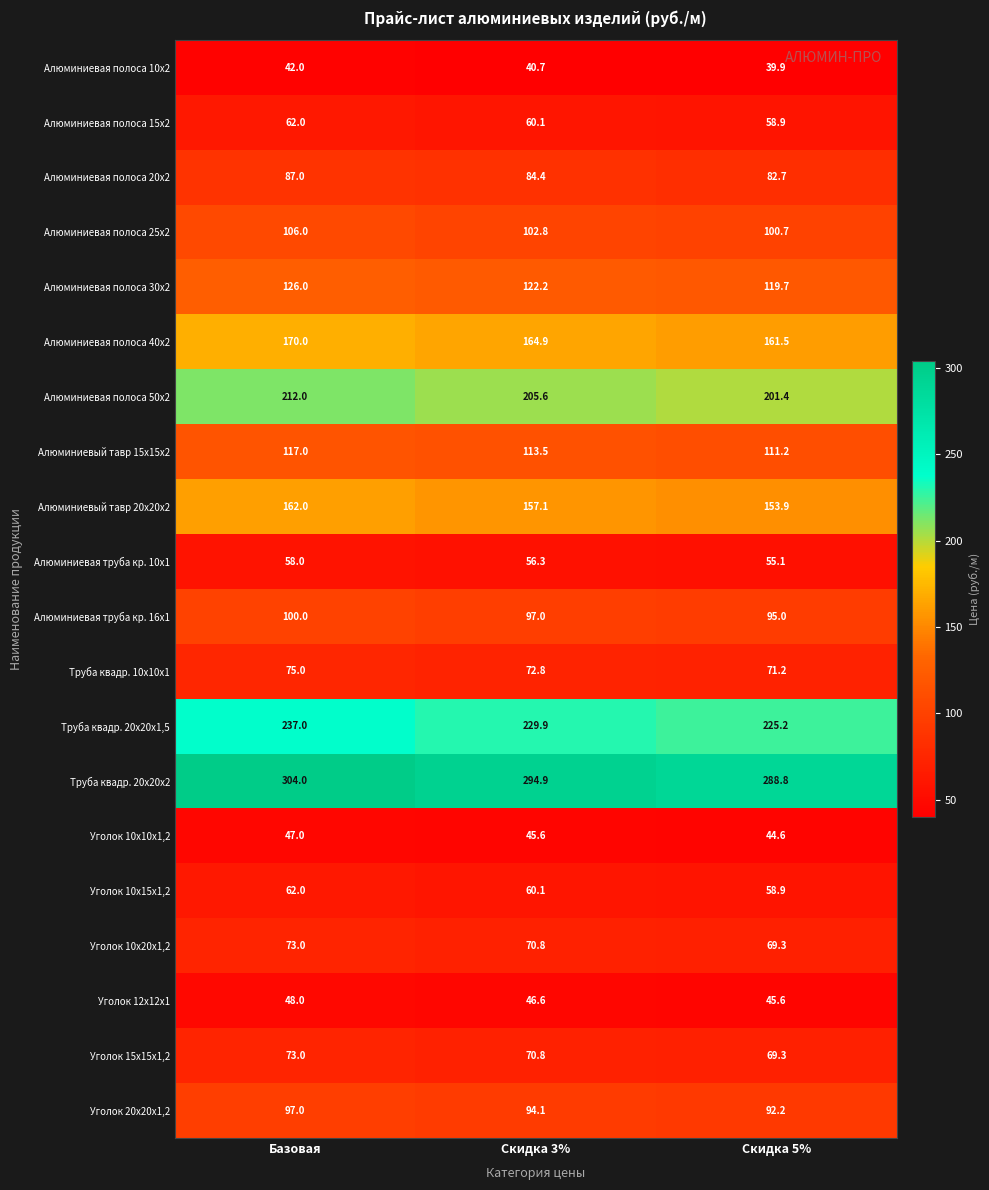

What is the maximum value shown in the chart?

304.0